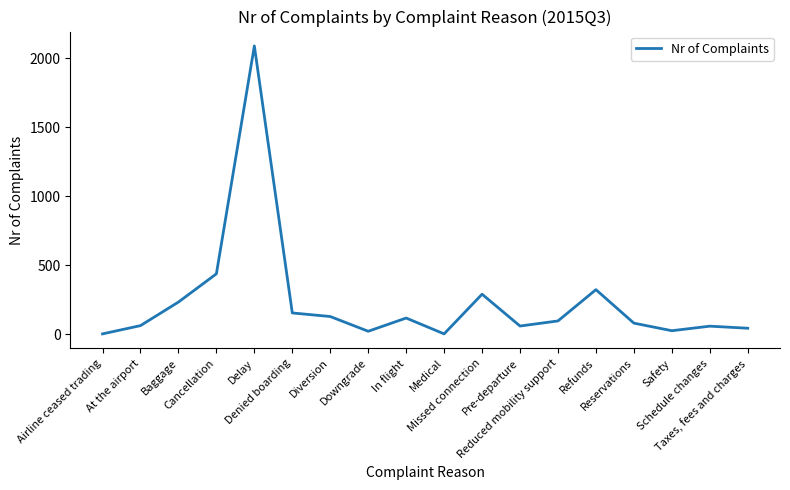

What is the maximum value shown in the chart?

2091